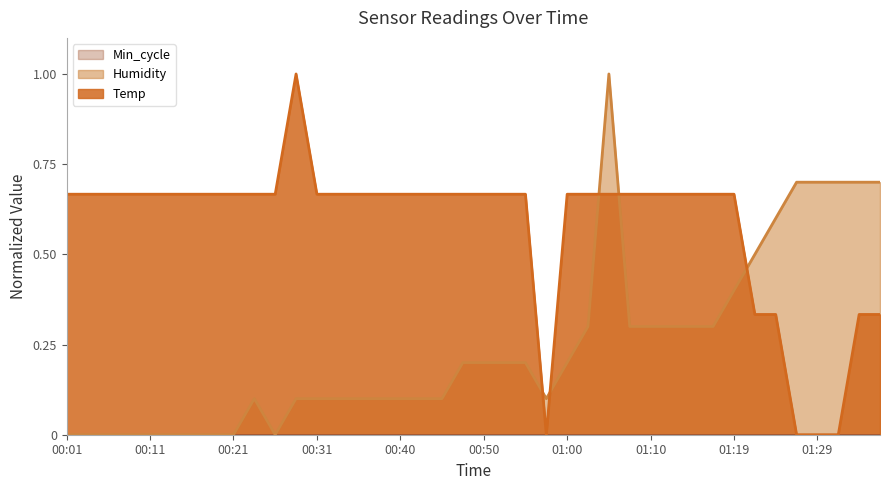

How many positive values does the Humidity series have?

30